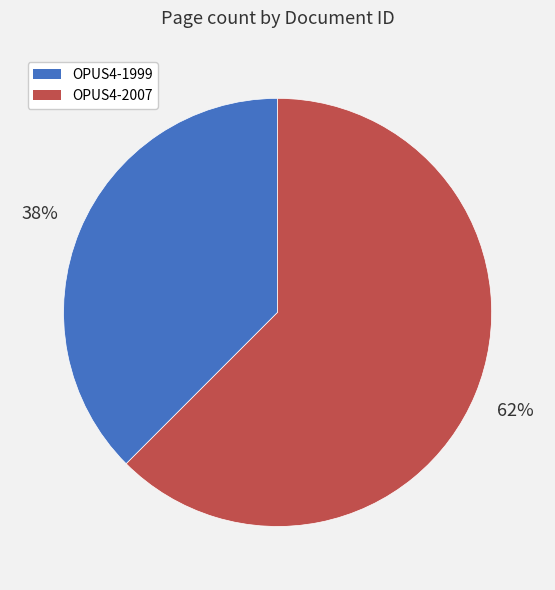

Which category has the smallest portion of the pie?

OPUS4-1999